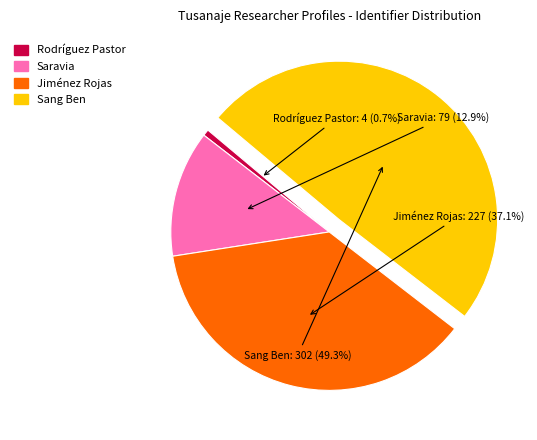

To the nearest percent, what is the difference between the largest and smallest slice percentages?

49%